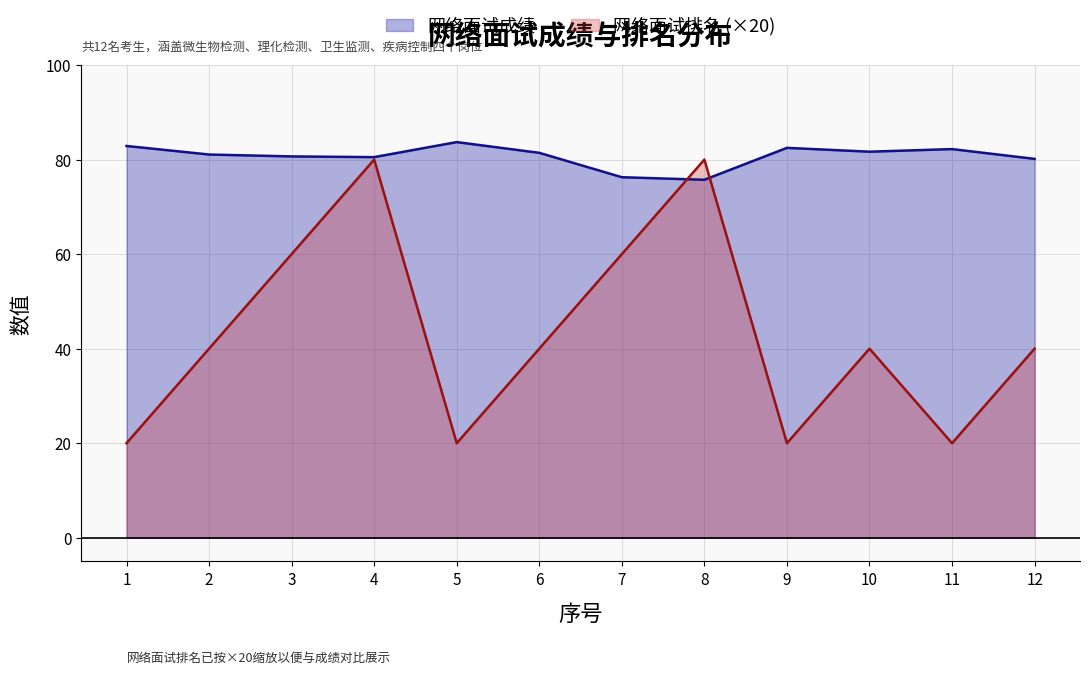

Reading left to right, extract all data points from this chart.

网络面试成绩: 1=82.9	2=81.1	3=80.7	4=80.5	5=83.7	6=81.4	7=76.3	8=75.7	9=82.5	10=81.7	11=82.2	12=80.2
网络面试排名: 1=20.0	2=40.0	3=60.0	4=80.0	5=20.0	6=40.0	7=60.0	8=80.0	9=20.0	10=40.0	11=20.0	12=40.0